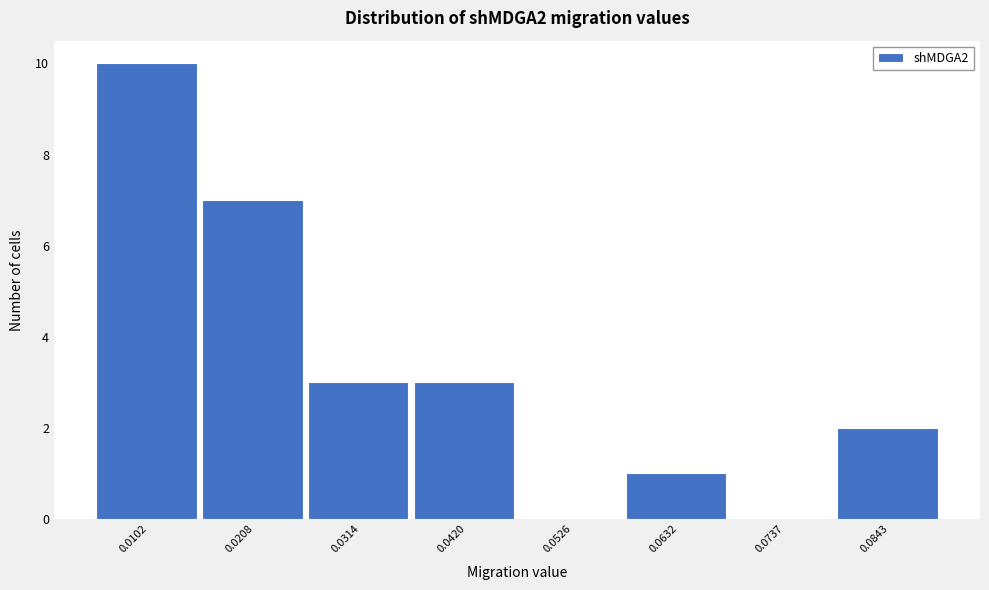

Reading right to left, list all the values displayed in this chart.

0.0843=2	0.0737=0	0.0632=1	0.0526=0	0.0420=3	0.0314=3	0.0208=7	0.0102=10